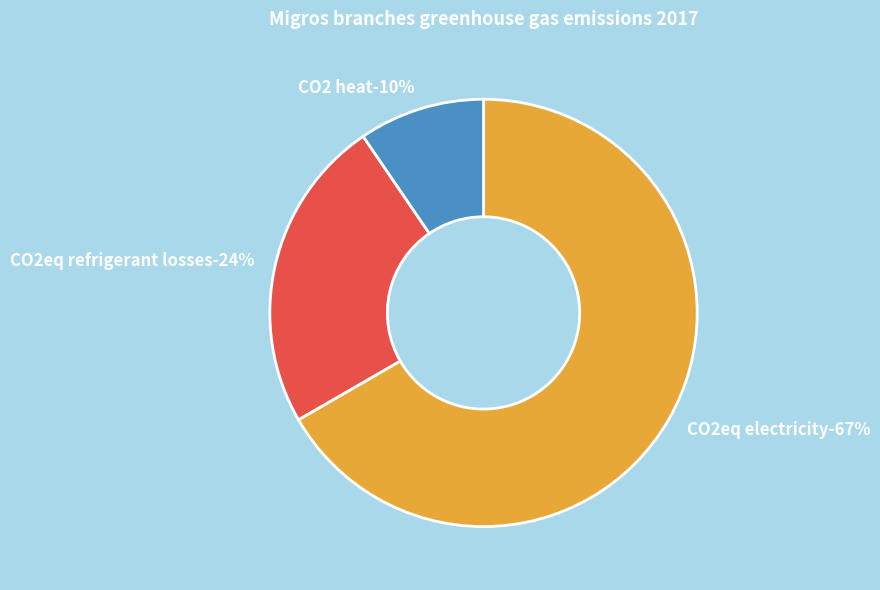

Between CO2eq electricity and CO2eq refrigerant losses, which is larger?

CO2eq electricity